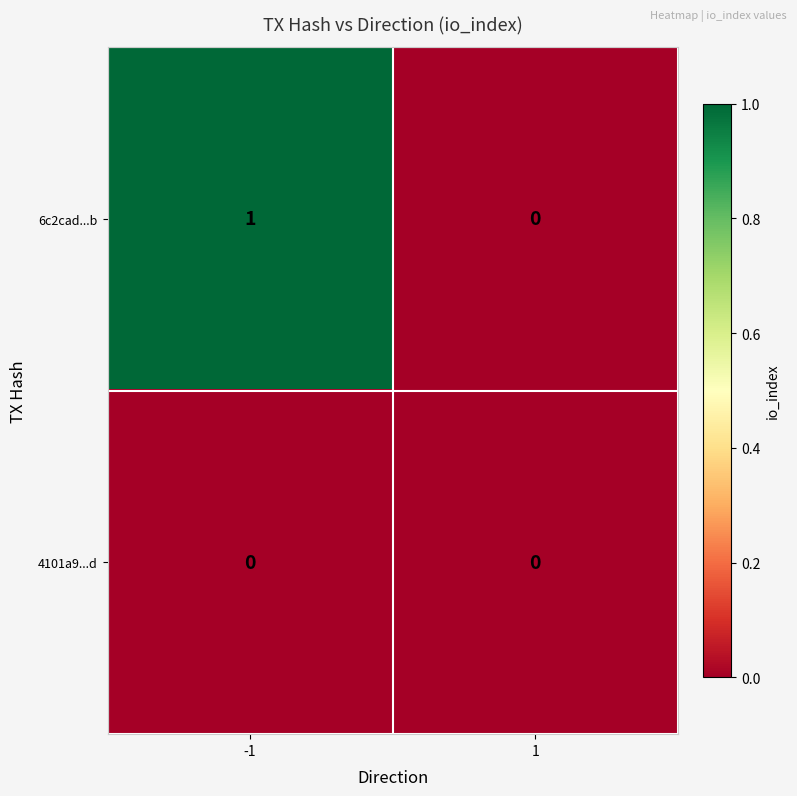

Which series has the largest total across all categories?

6c2cad...b